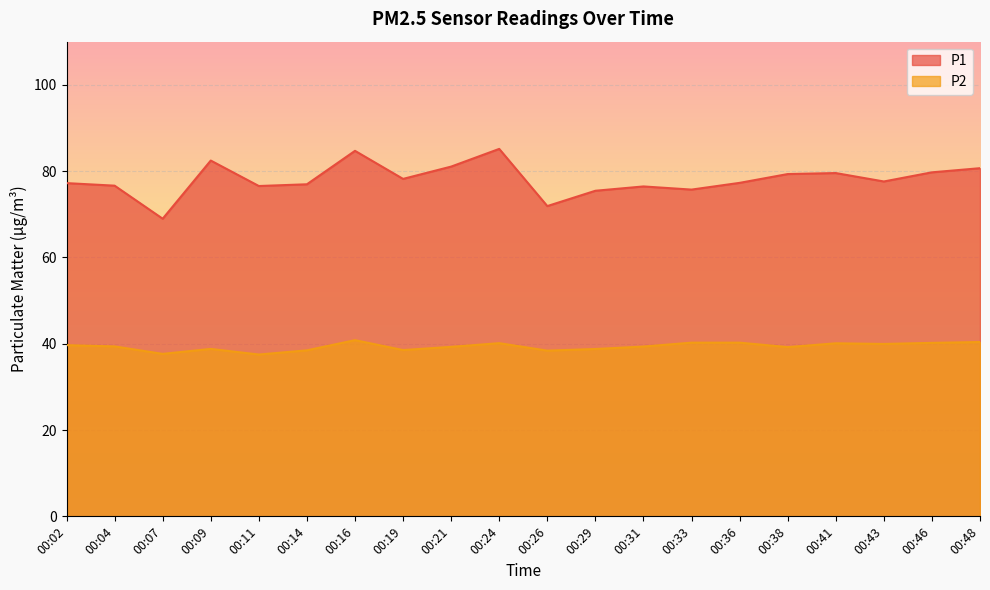

Which series has the largest range (max minus min)?

P1